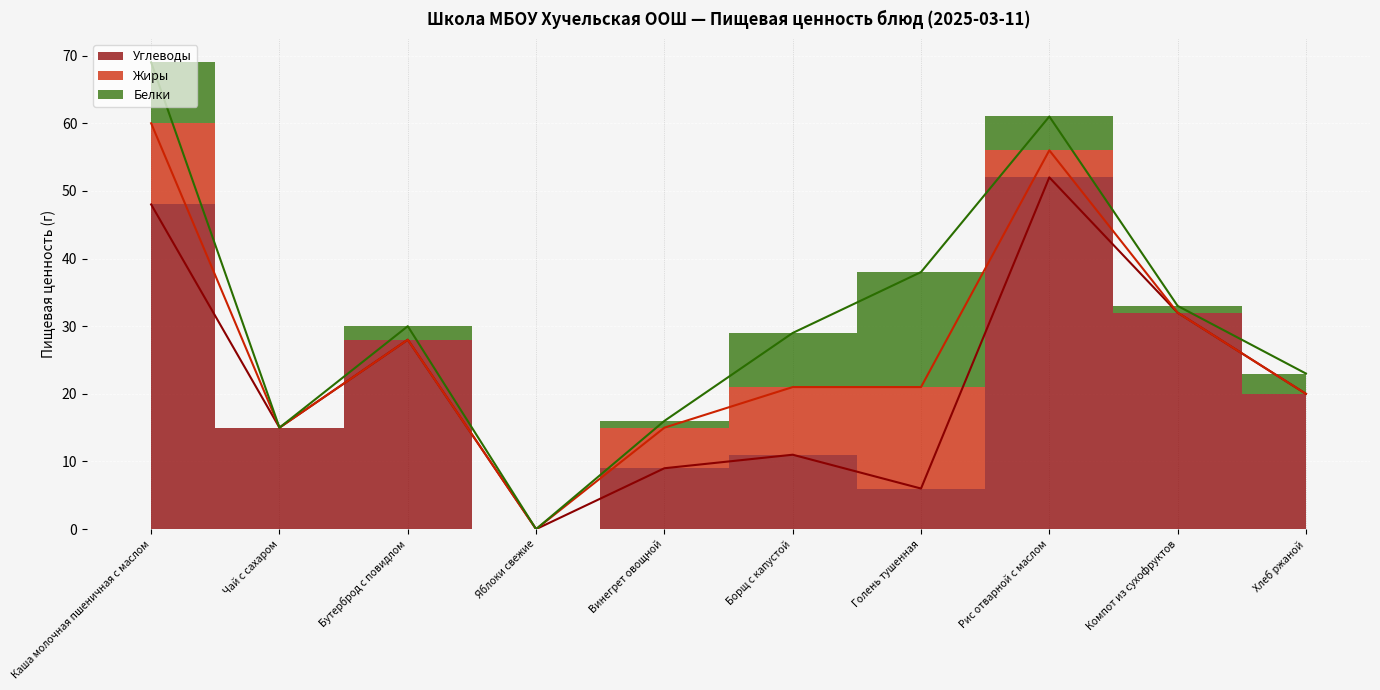

True or false: Жиры and Углеводы cross at least once.

True